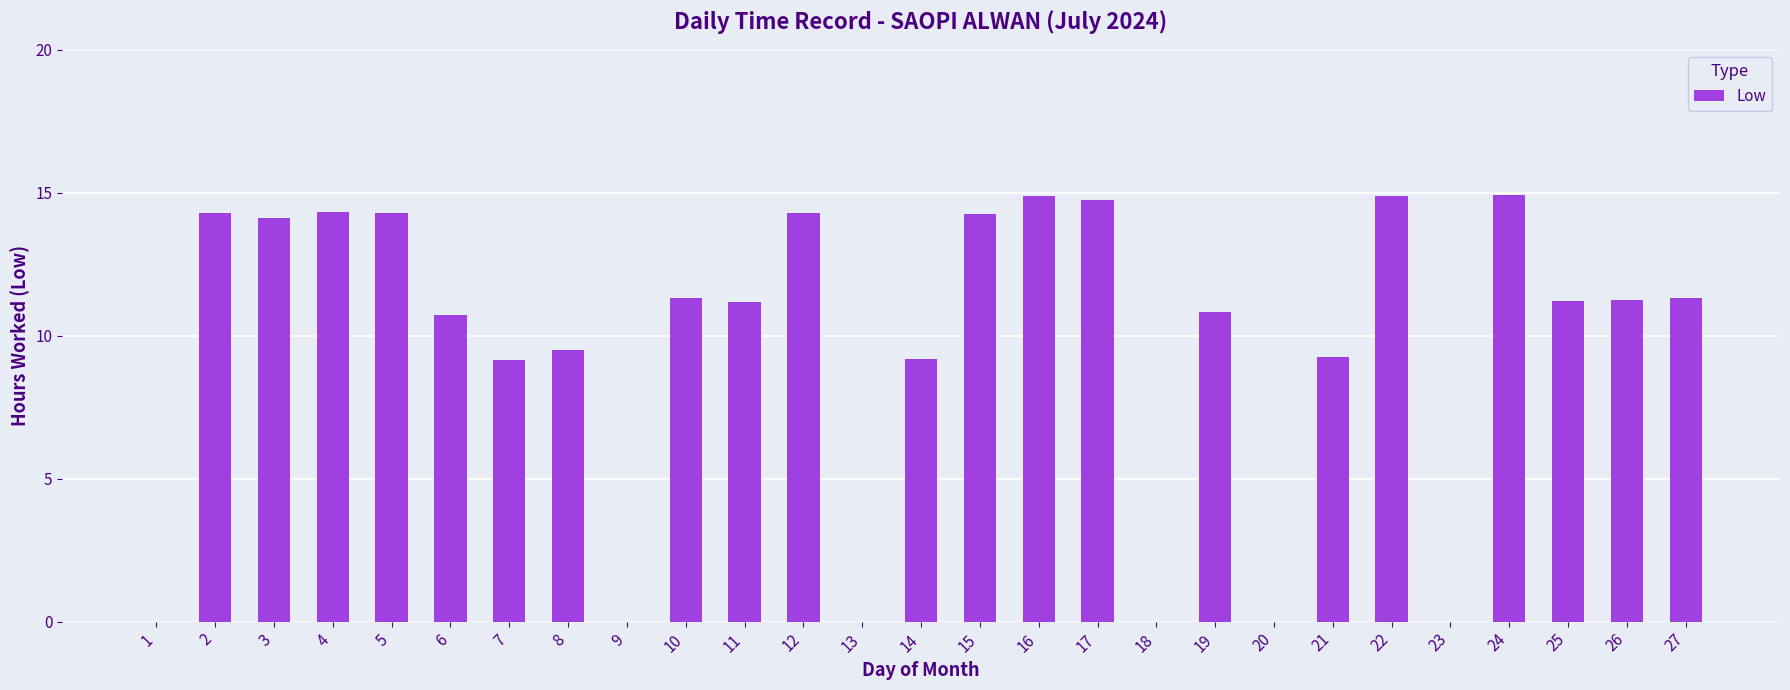

What is the change in value from 16 to 18?

-14.9